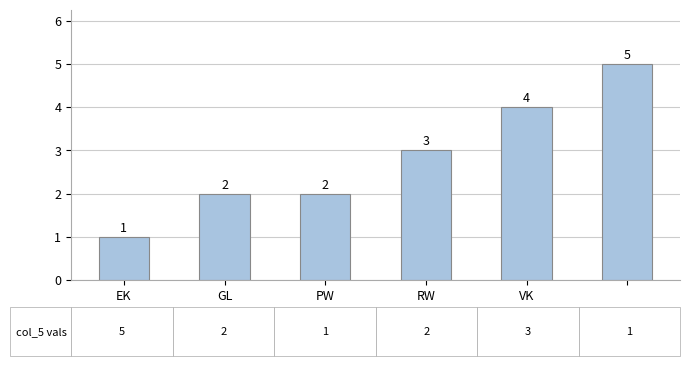

What is the average value?

3